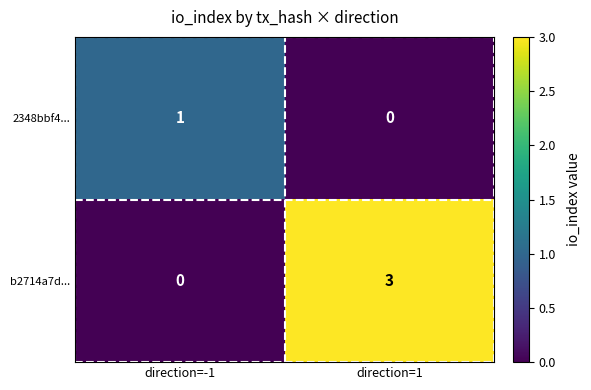

Between direction=-1 and direction=1, which series saw the biggest shift?

b2714a7d...